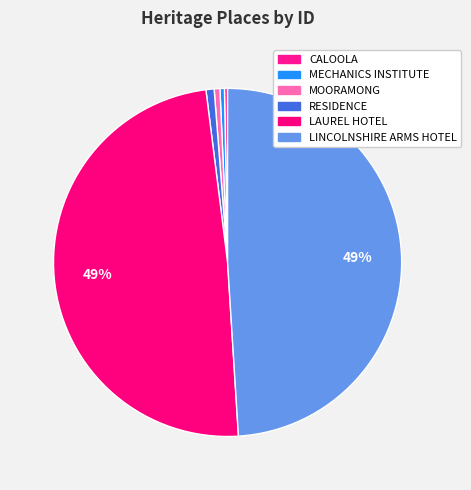

What is the largest slice in the pie chart?

LINCOLNSHIRE ARMS HOTEL